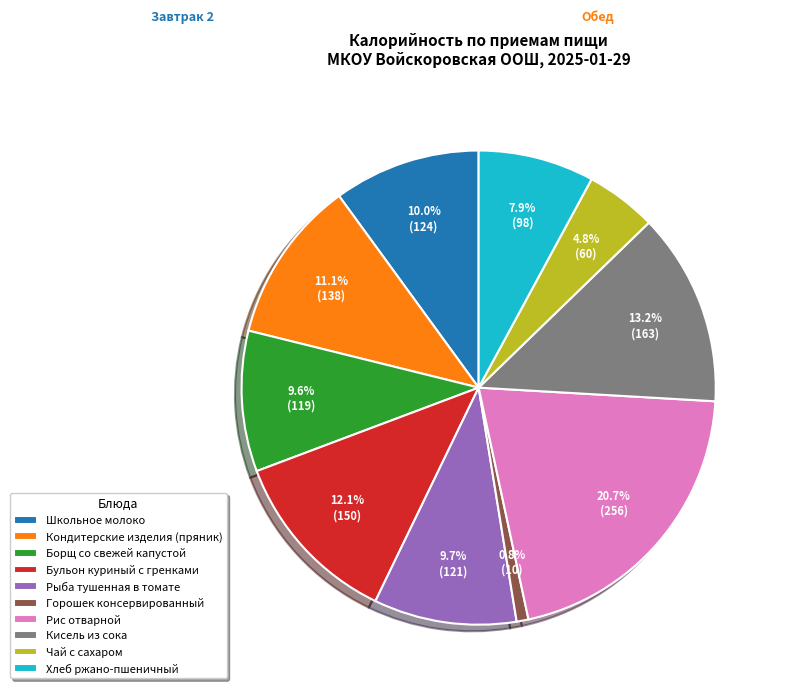

Which has a higher value, Рыба тушенная в томате or Хлеб ржано-пшеничный?

Рыба тушенная в томате